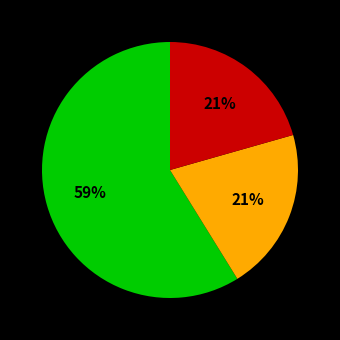

To the nearest percent, what is the difference between the largest and smallest slice percentages?

38%